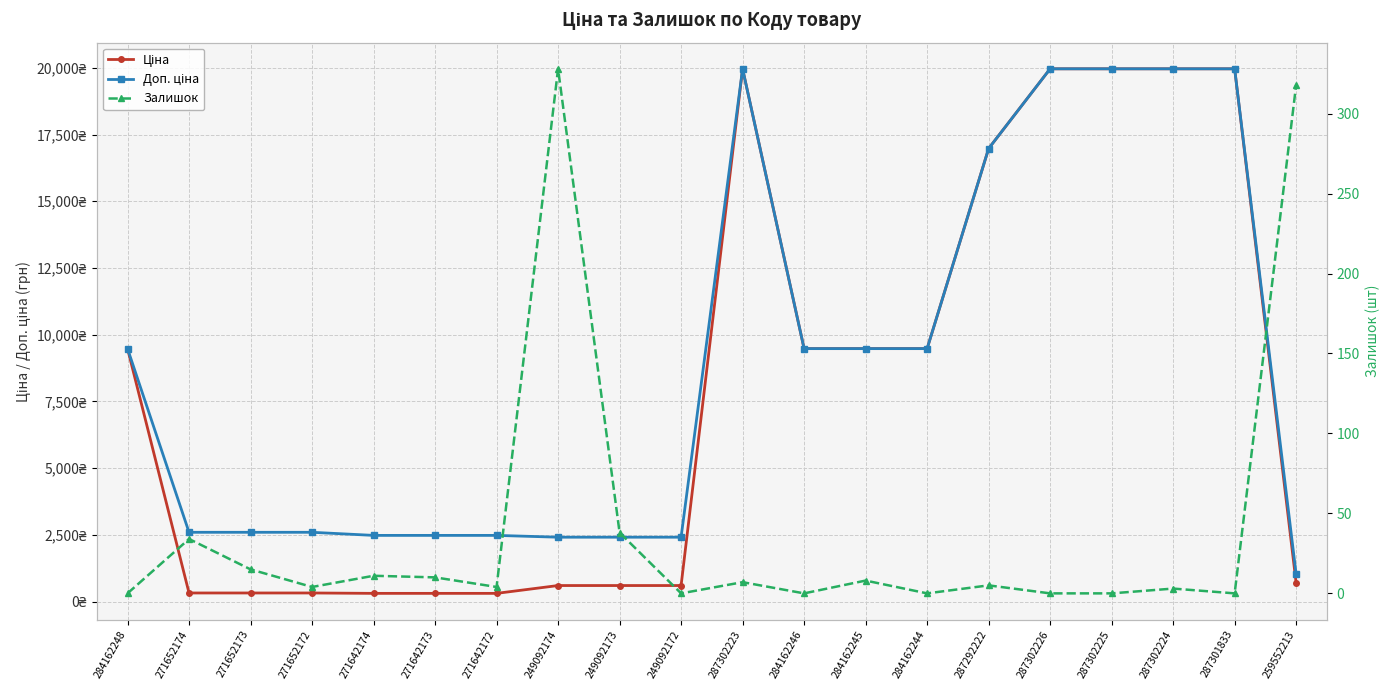

Which category has the lowest value in the Доп. ціна series?

259552213